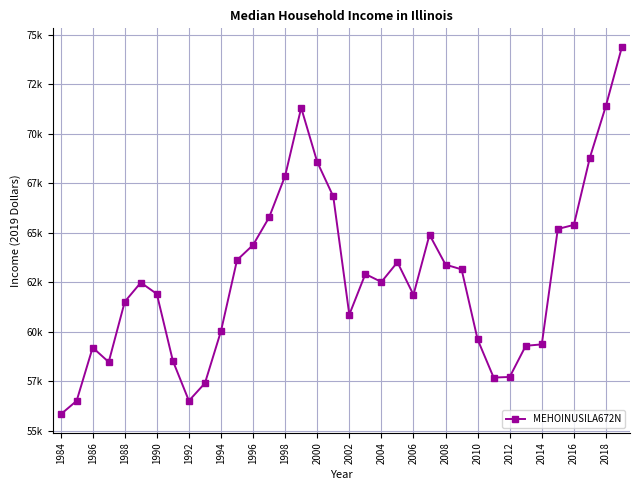

Is this an area chart (filled region under the line)?

No